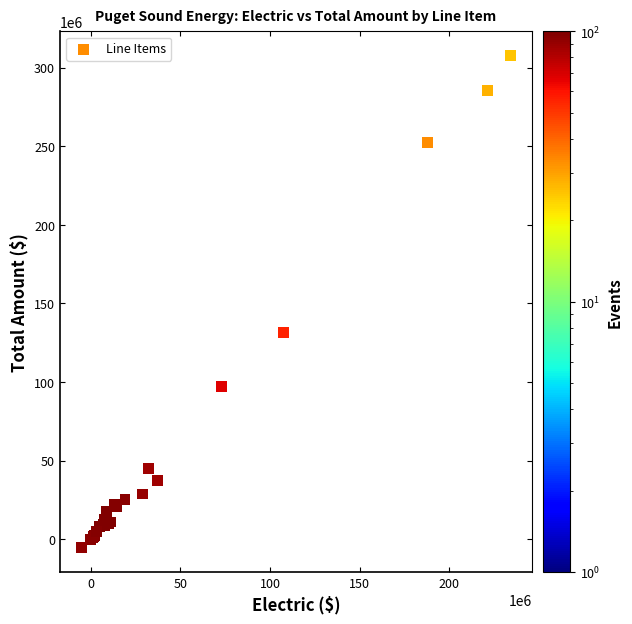

What Y value in the scatter plot is closest to 151095042?

131603891.4